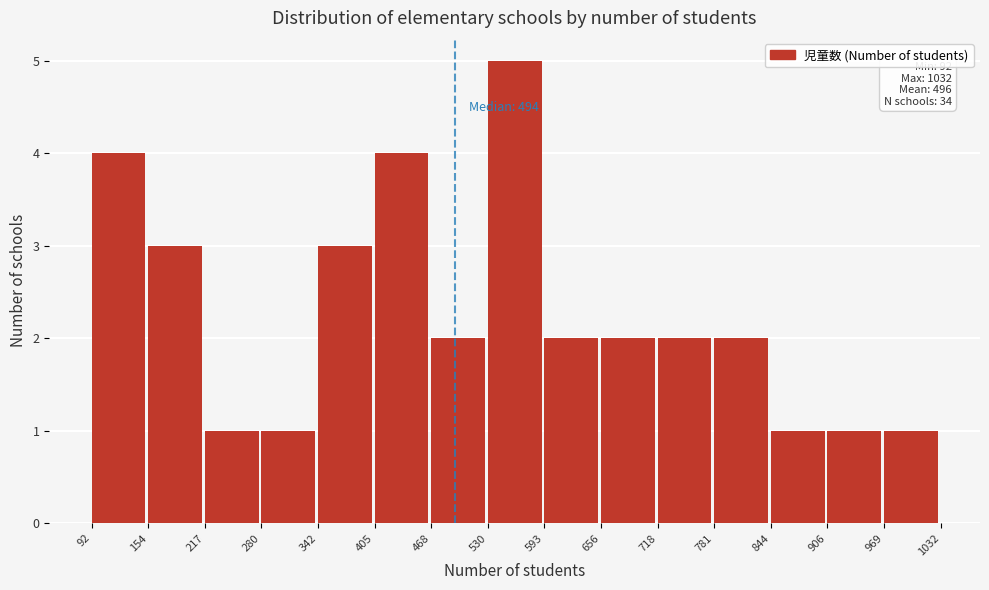

Over which range of the x-axis is the bar tallest?

530 to 593